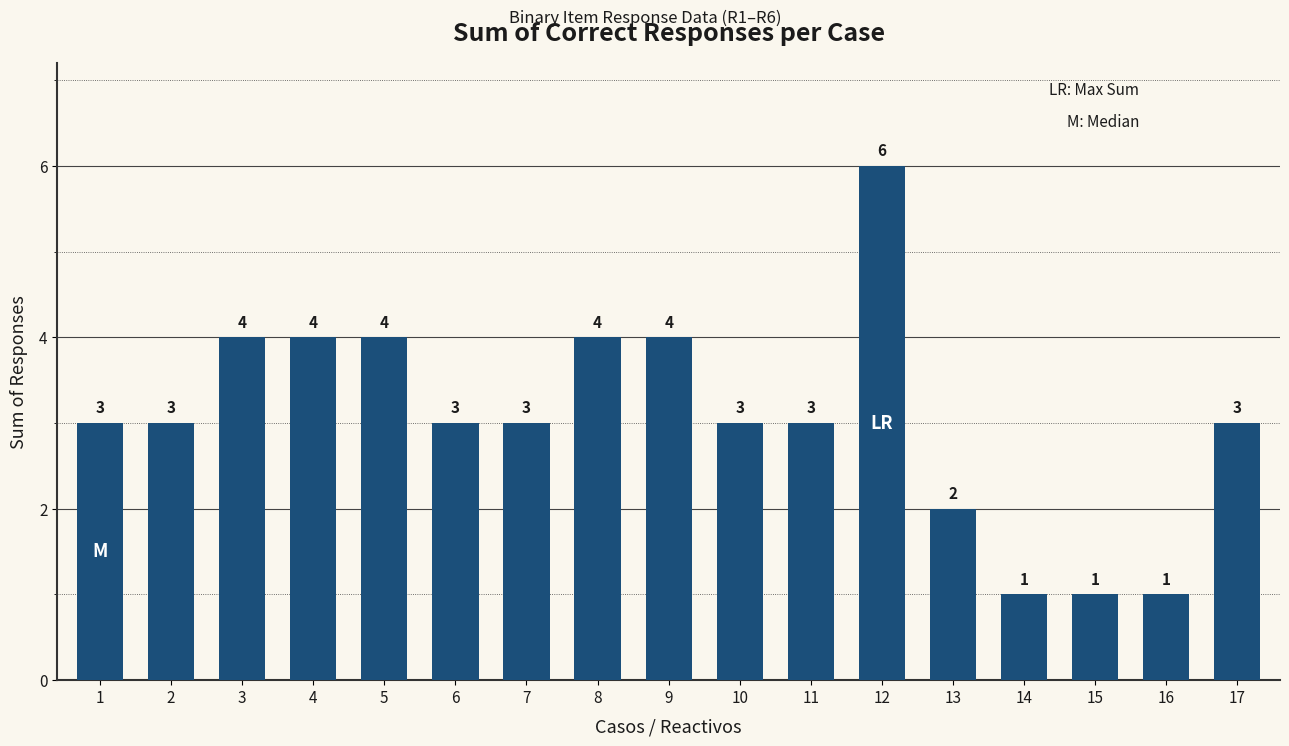

What is the greatest value displayed?

6